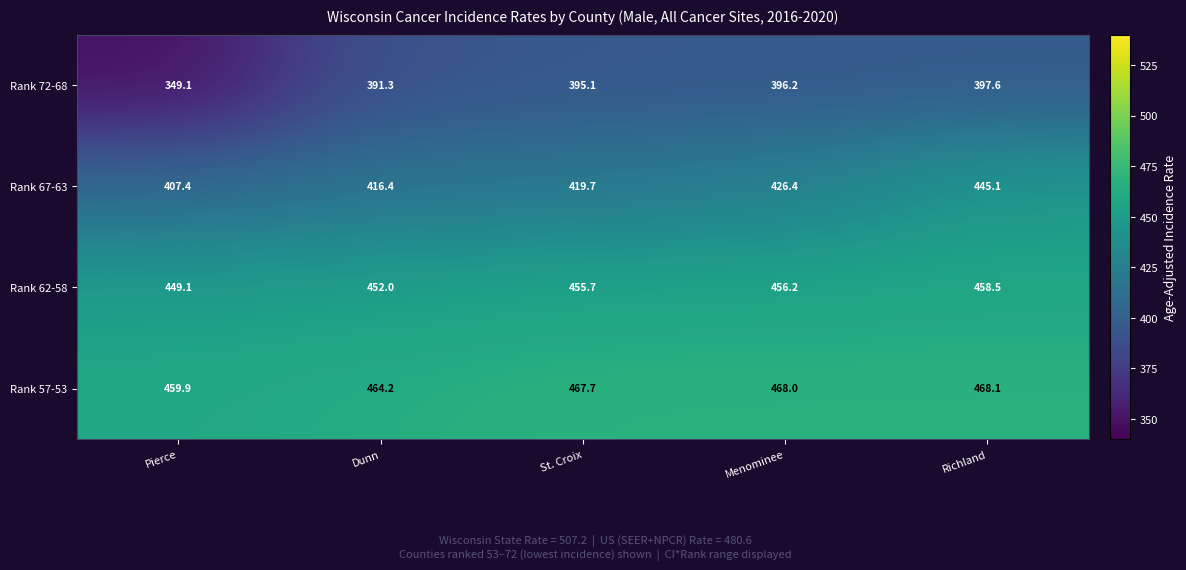

At which label does Rank 62-58 reach its minimum?

Pierce